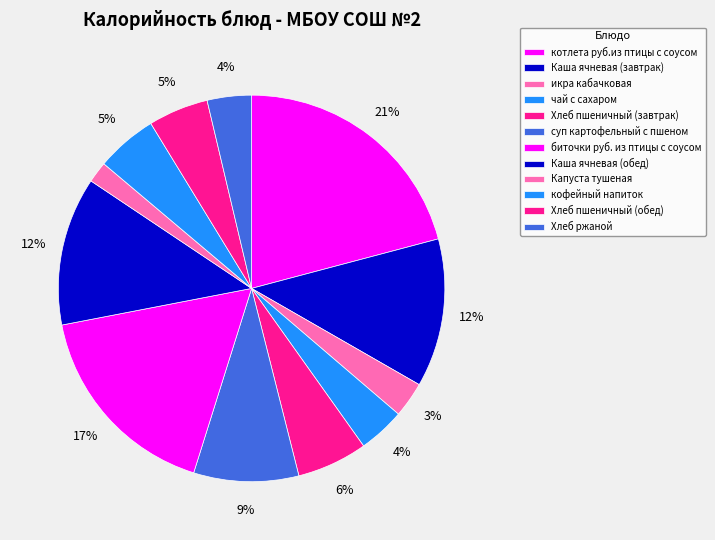

Does котлета руб.из птицы с соусом account for over 50% of the chart?

No